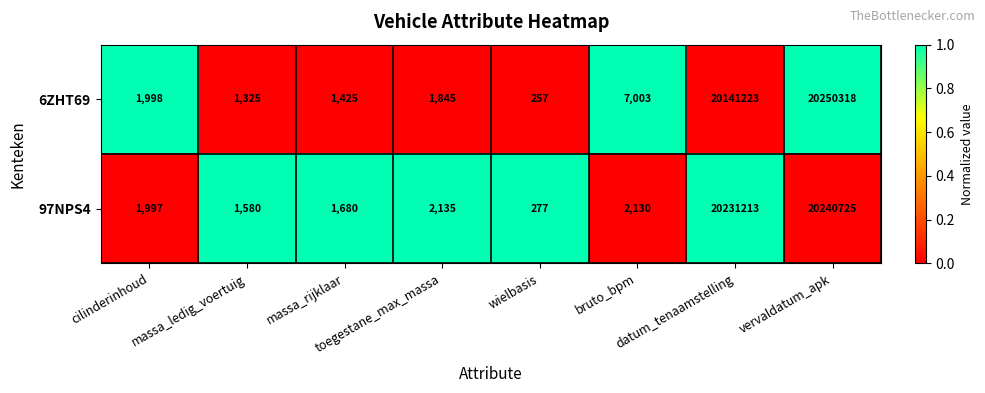

What is the difference between the highest and lowest values at bruto_bpm?

4873